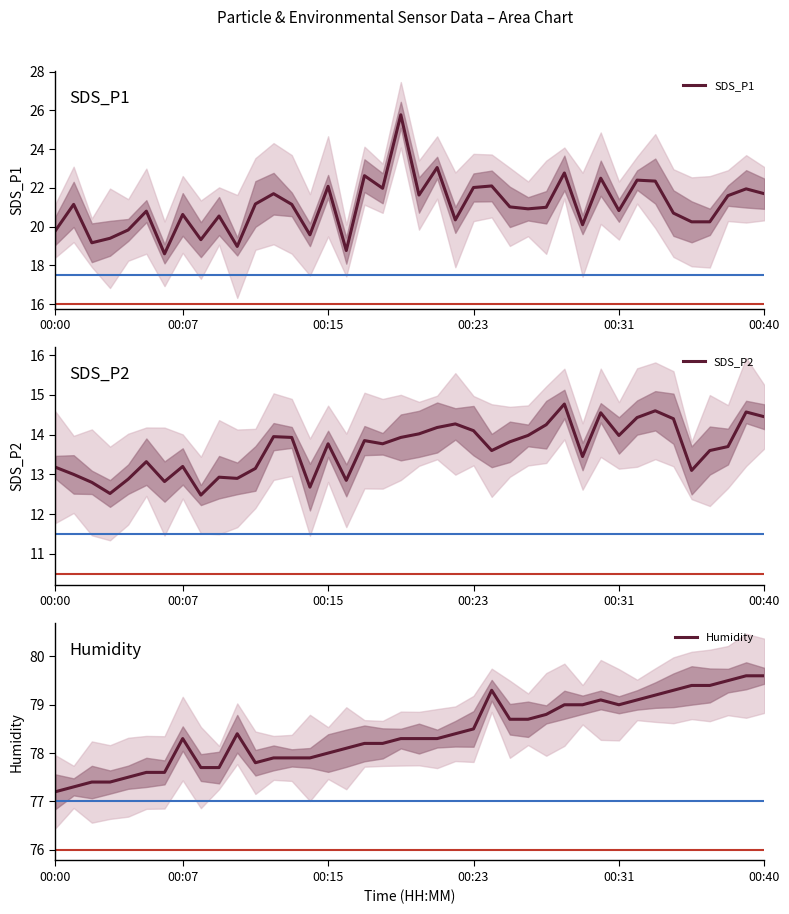

The value of SDS_P1 at 14 is 30.2. True or false?

False